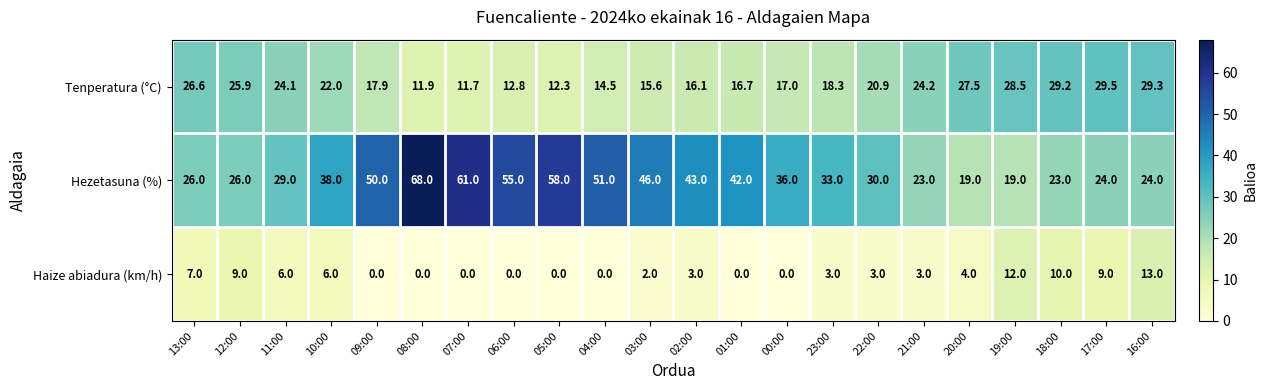

Count the number of categories in the chart.

22